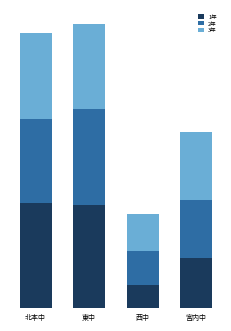

What are all the series names shown in the legend?

1年, 2年, 3年